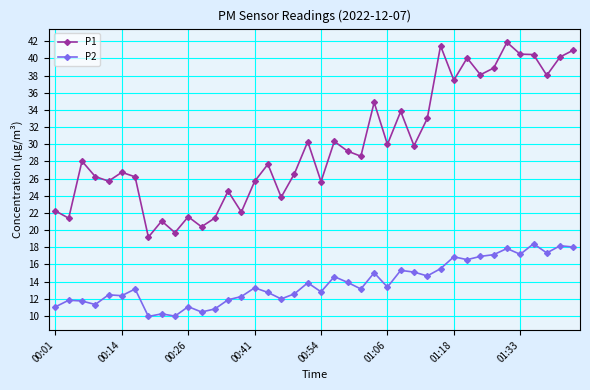

What are all the series names shown in the legend?

P1, P2